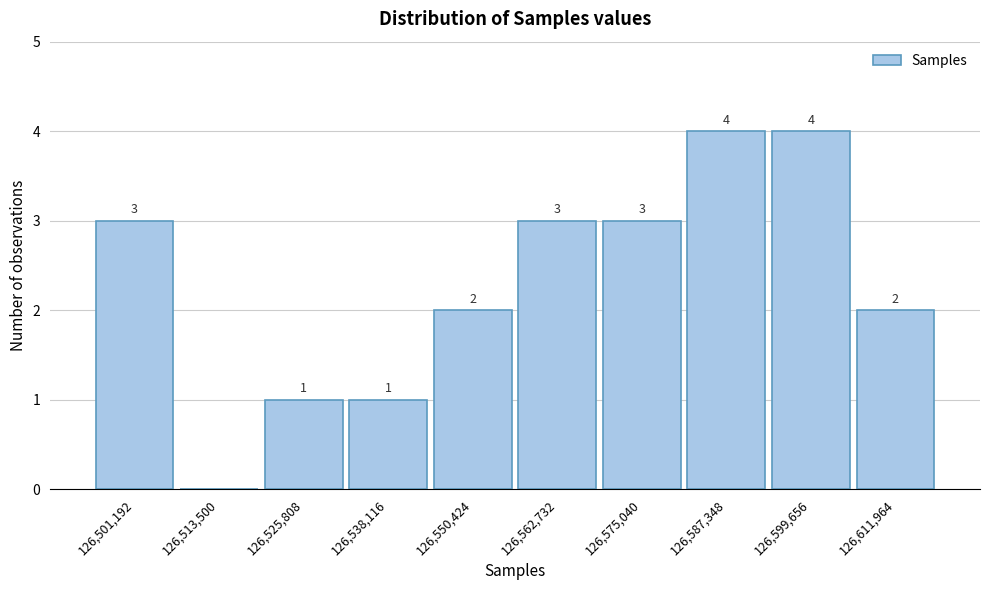

Reading right to left, extract all data points from this chart.

126,611,964=2	126,599,656=4	126,587,348=4	126,575,040=3	126,562,732=3	126,550,424=2	126,538,116=1	126,525,808=1	126,513,500=0	126,501,192=3